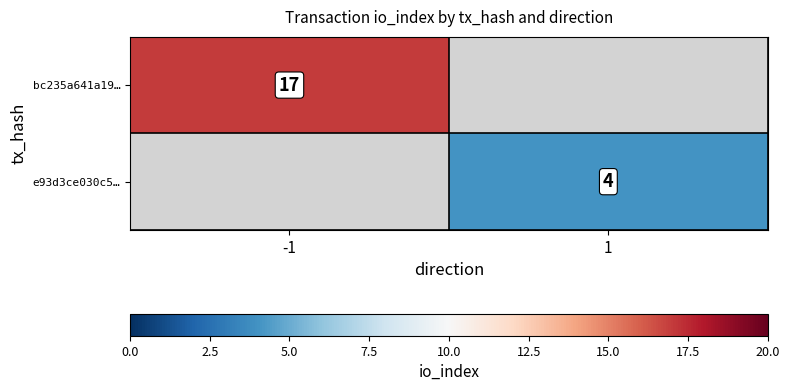

Is it true that bc235a641a19… equals 11 at -1?

False